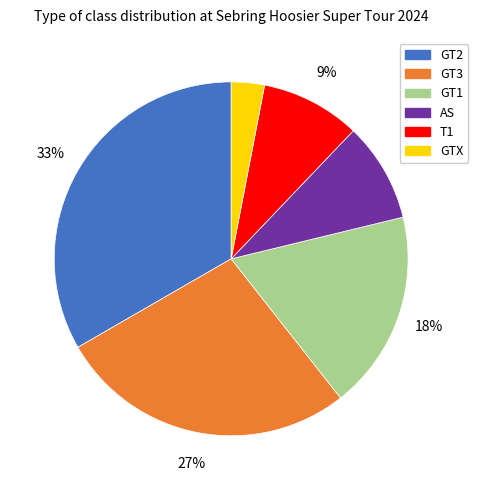

Between T1 and GTX, which is larger?

T1